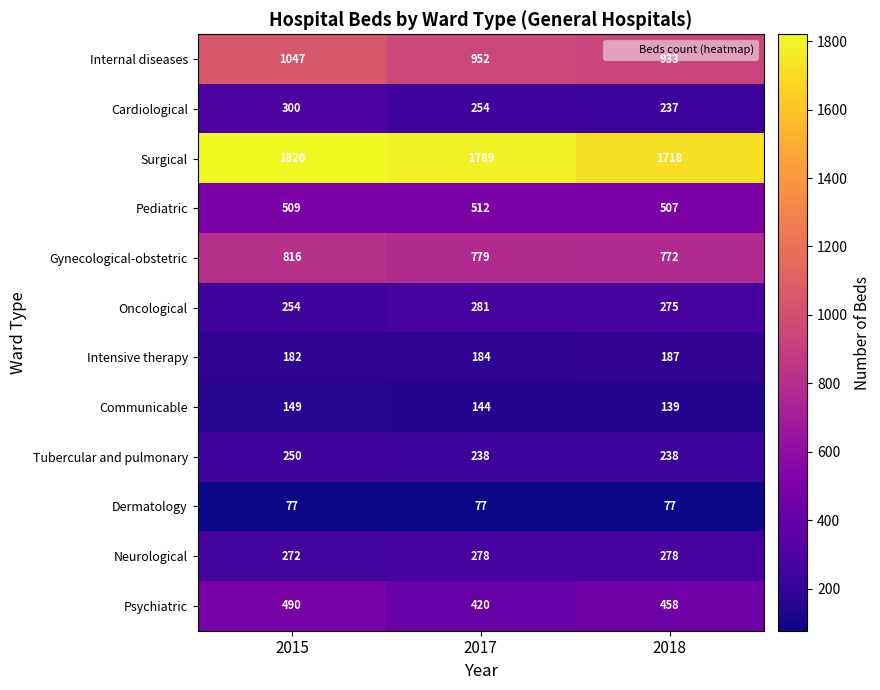

What value does the Surgical series have at 2018?

1718